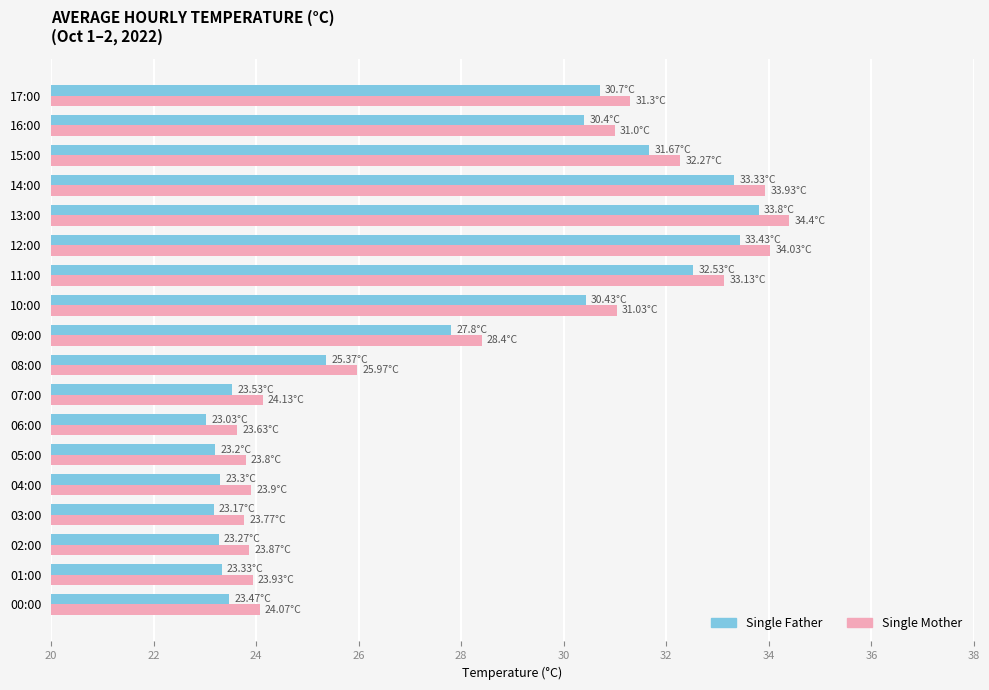

What is the difference between the highest and lowest values at 10:00?

0.6